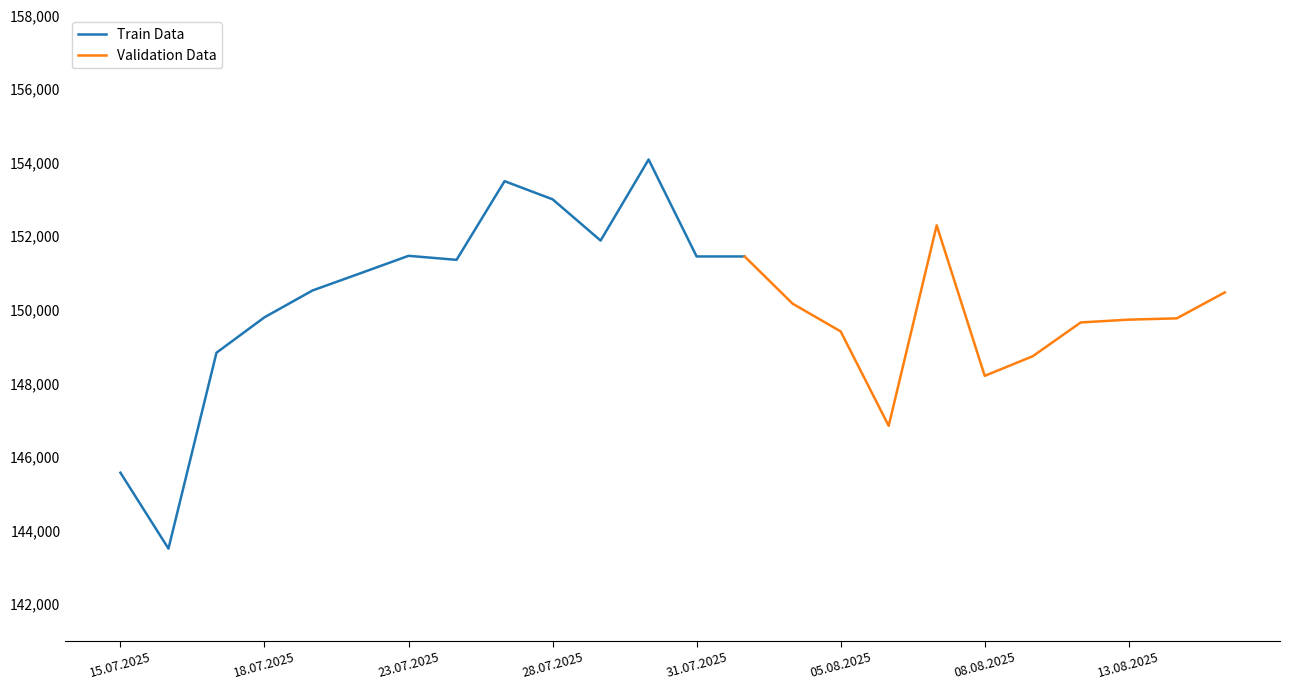

Is it true that Train Data equals 202127 at 31.07.2025?

False